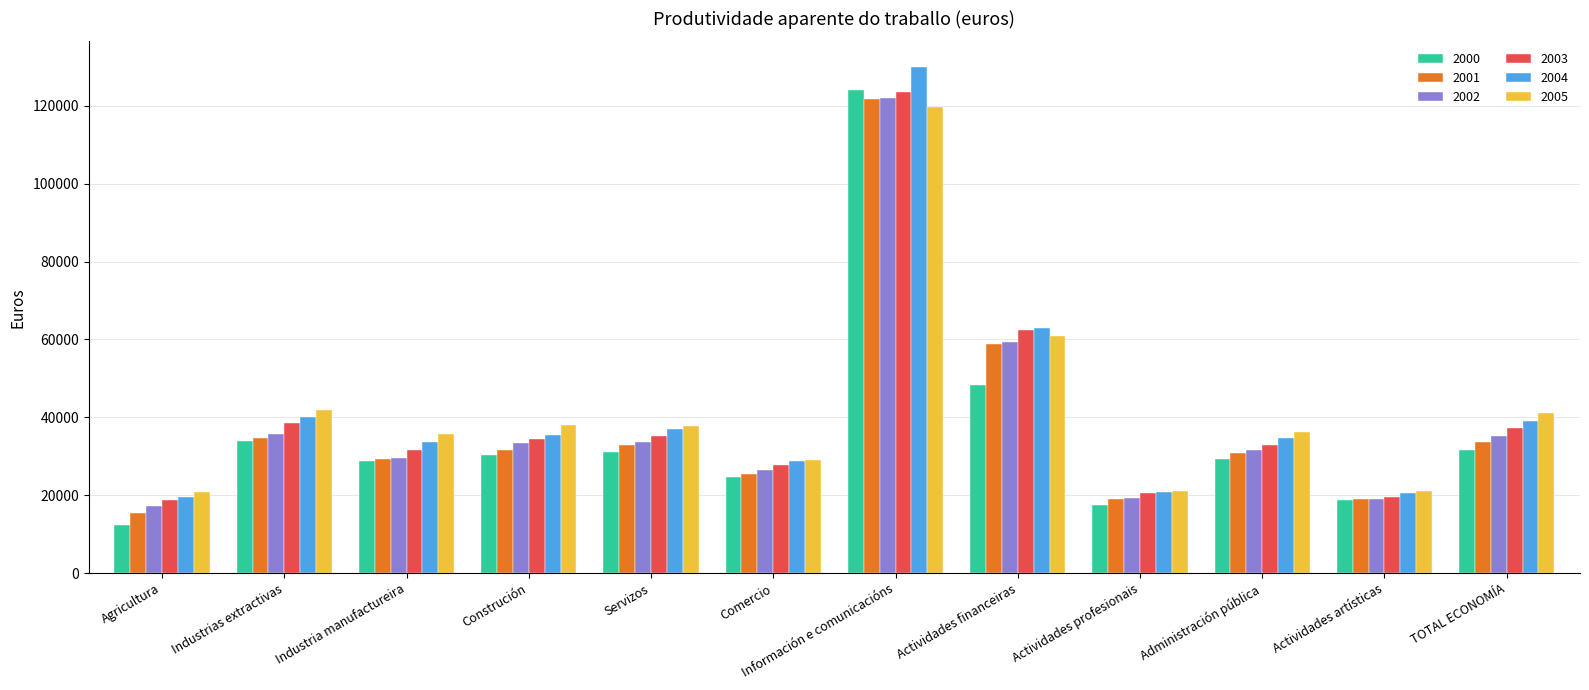

What is the sum of the 2002 values at Información e comunicacións and TOTAL ECONOMÍA?

157253.1